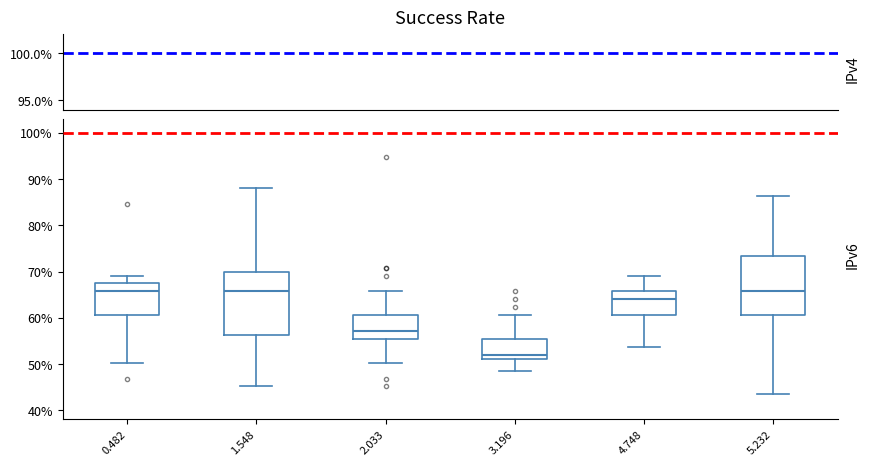

Reading left to right, transcribe this box plot: for each box, give where its median line is, the range the box spans, and where its two whiskers end, as read against the y-axis. The values are not printed on the chart, so give them approximately, as read against the axis.

0.482: median 66, box 61 to 67, whiskers 50 to 69
1.548: median 66, box 56 to 70, whiskers 45 to 88
2.033: median 57, box 55 to 61, whiskers 50 to 66
3.196: median 52, box 51 to 55, whiskers 49 to 61
4.748: median 64, box 61 to 66, whiskers 54 to 69
5.232: median 66, box 61 to 73, whiskers 43 to 86